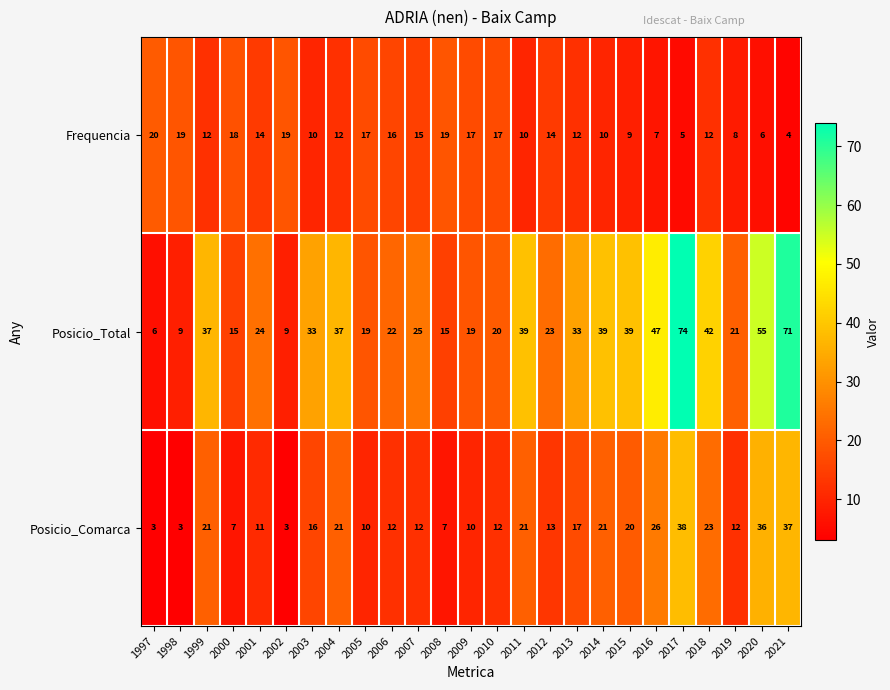

Read the Posicio_Total value at 2019, to the nearest 10.

20